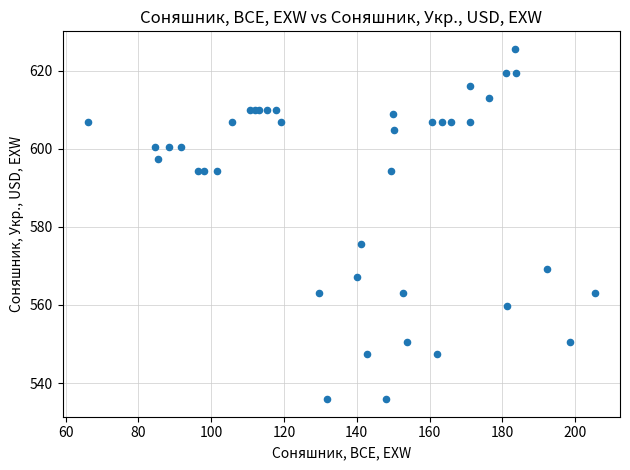

What Y value in the scatter plot is closest to 580?

575.5